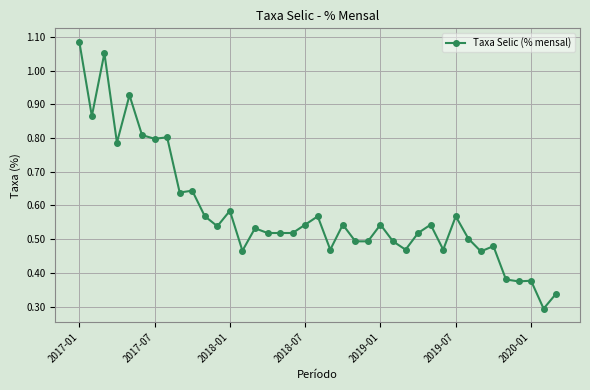

How many lines are shown in the chart?

1